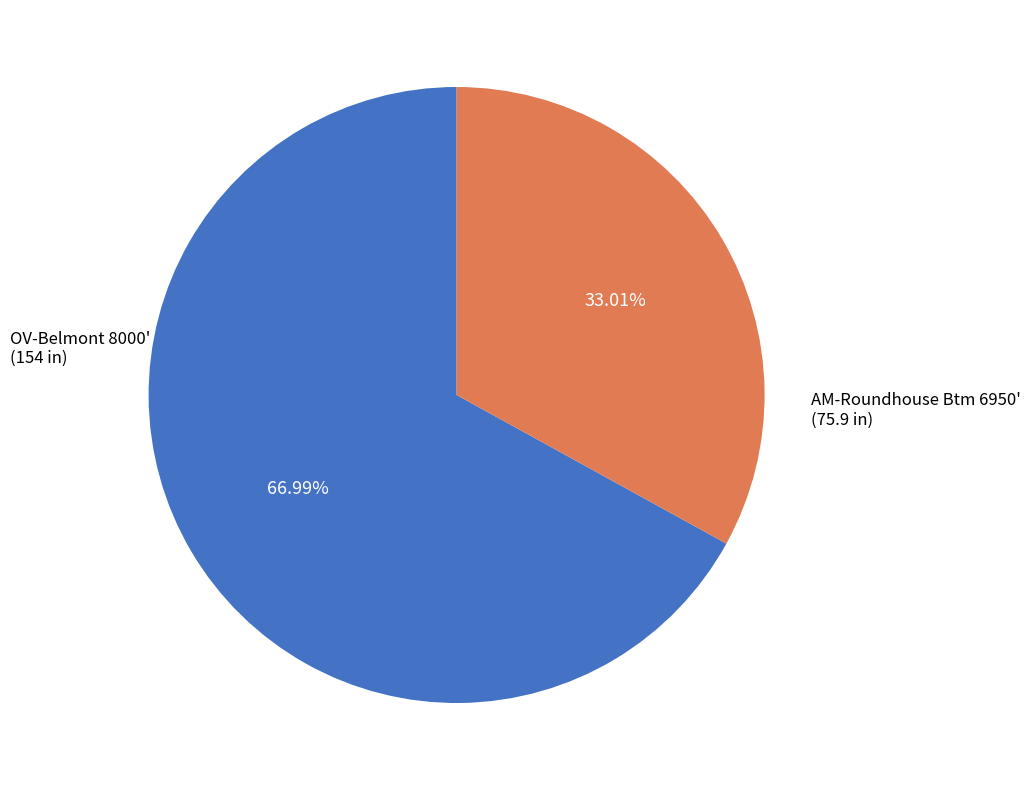

Is there a majority slice in this chart?

Yes